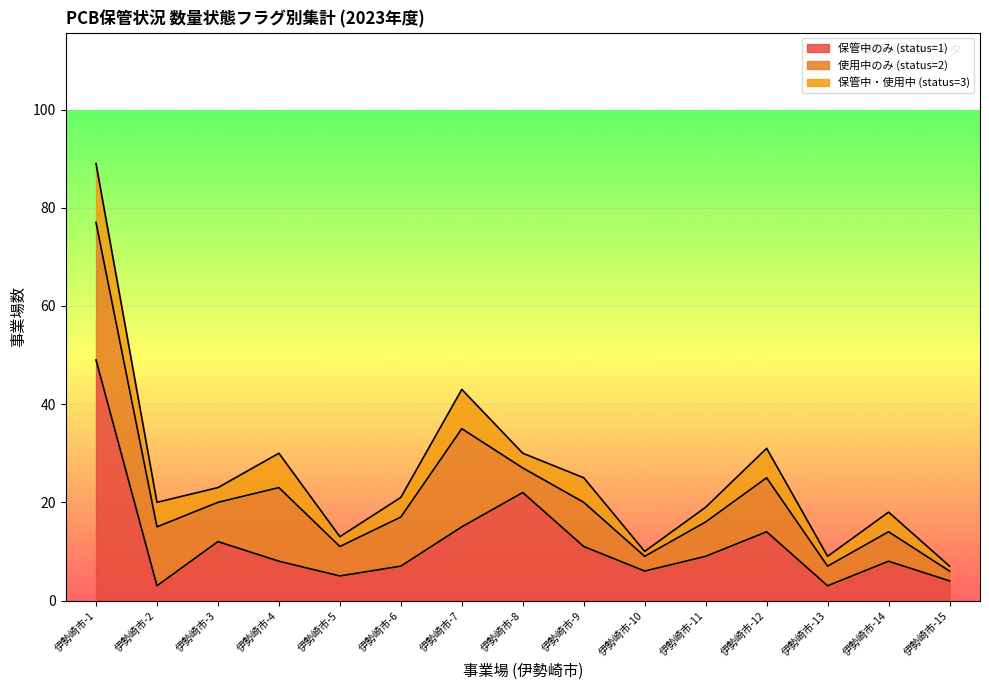

Reading left to right, list all the values displayed in this chart.

保管中のみ (status=1): 伊勢崎市-1=49	伊勢崎市-2=3	伊勢崎市-3=12	伊勢崎市-4=8	伊勢崎市-5=5	伊勢崎市-6=7	伊勢崎市-7=15	伊勢崎市-8=22	伊勢崎市-9=11	伊勢崎市-10=6	伊勢崎市-11=9	伊勢崎市-12=14	伊勢崎市-13=3	伊勢崎市-14=8	伊勢崎市-15=4
使用中のみ (status=2): 伊勢崎市-1=28	伊勢崎市-2=12	伊勢崎市-3=8	伊勢崎市-4=15	伊勢崎市-5=6	伊勢崎市-6=10	伊勢崎市-7=20	伊勢崎市-8=5	伊勢崎市-9=9	伊勢崎市-10=3	伊勢崎市-11=7	伊勢崎市-12=11	伊勢崎市-13=4	伊勢崎市-14=6	伊勢崎市-15=2
保管中・使用中 (status=3): 伊勢崎市-1=12	伊勢崎市-2=5	伊勢崎市-3=3	伊勢崎市-4=7	伊勢崎市-5=2	伊勢崎市-6=4	伊勢崎市-7=8	伊勢崎市-8=3	伊勢崎市-9=5	伊勢崎市-10=1	伊勢崎市-11=3	伊勢崎市-12=6	伊勢崎市-13=2	伊勢崎市-14=4	伊勢崎市-15=1